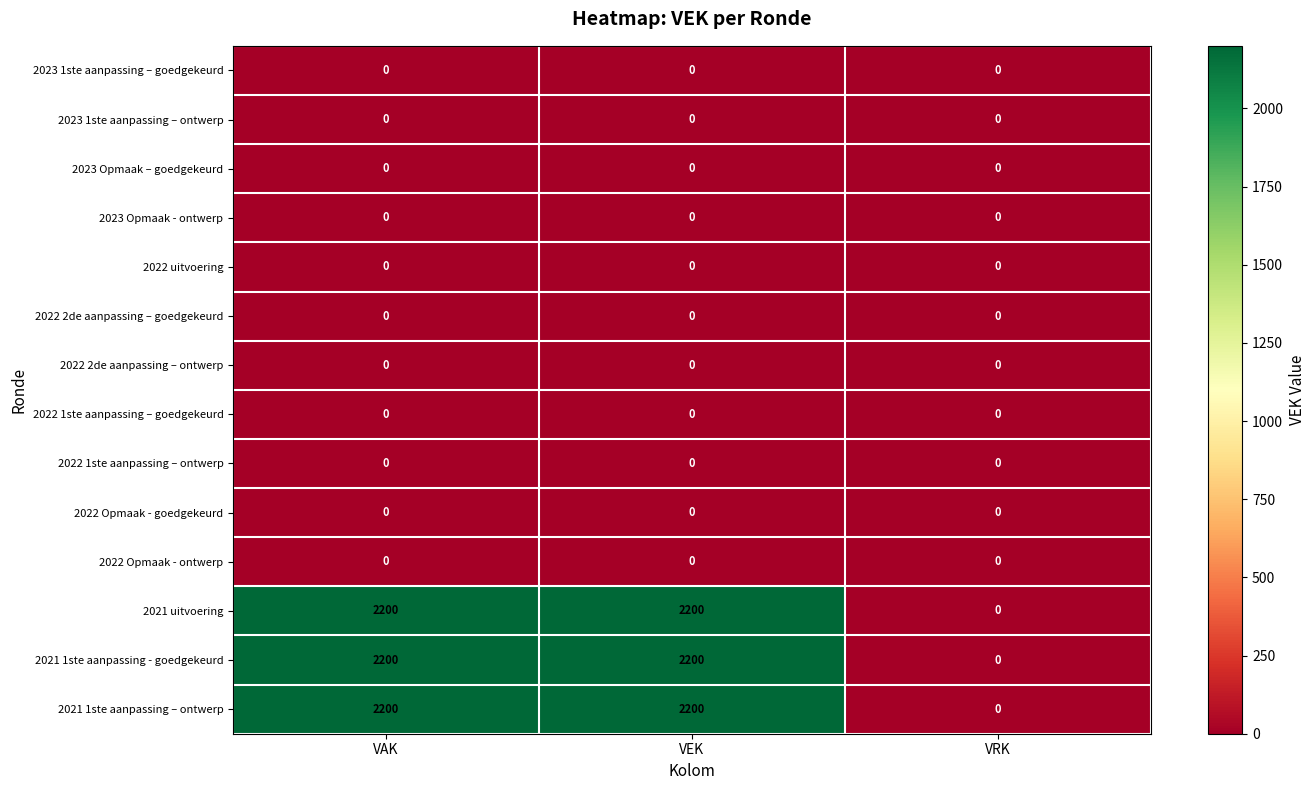

What is the maximum value shown in the chart?

2200